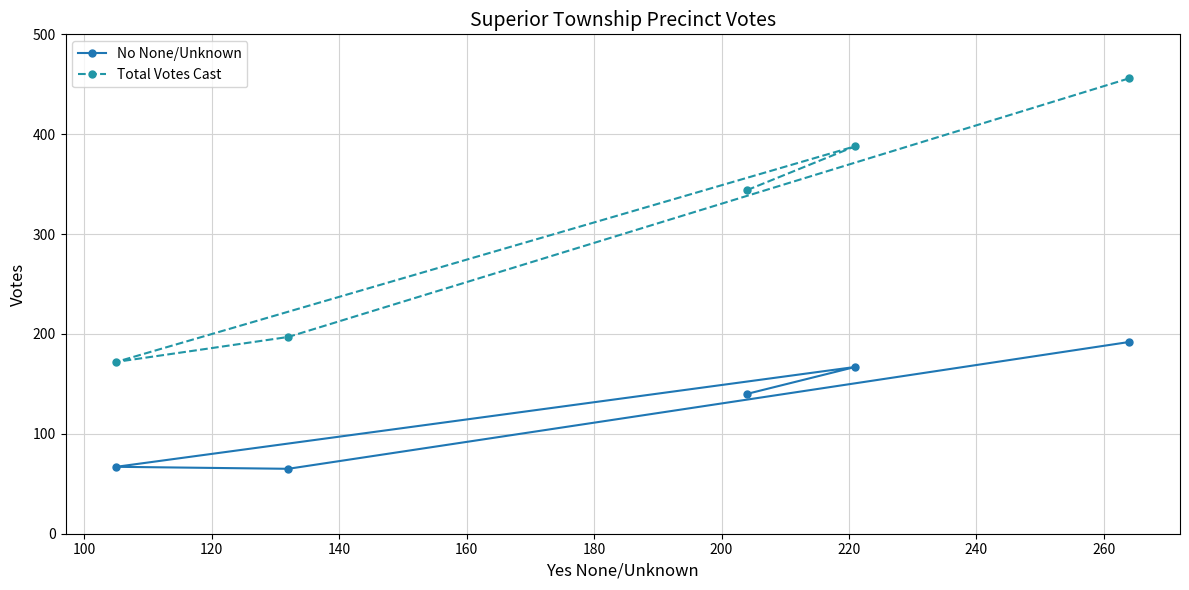

Rank the series by their average value, from lowest to highest.

No None/Unknown, Total Votes Cast